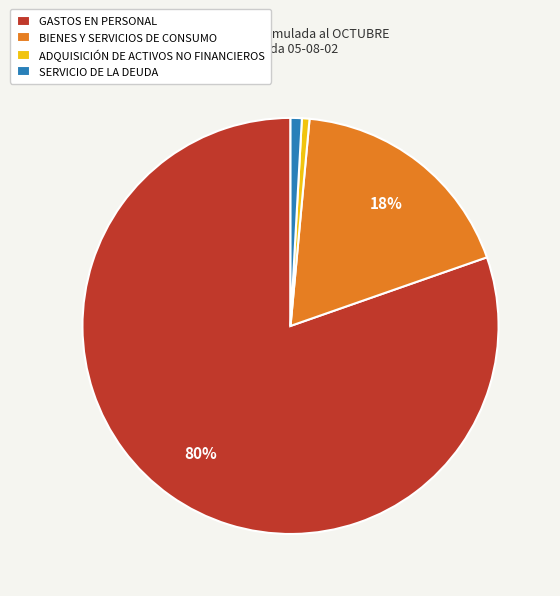

Is the sum of ADQUISICIÓN DE ACTIVOS NO FINANCIEROS and GASTOS EN PERSONAL greater than half?

Yes